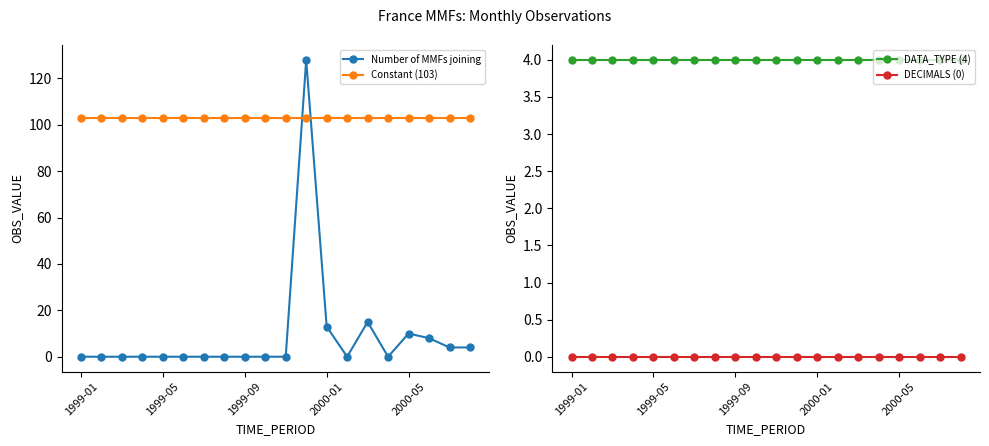

Reading left to right, what are all the values shown in this chart?

Number of MMFs joining: 0	0	0	0	0	0	0	0	0	0	0	128	13	0	15	0	10	8	4	4
Constant (103): 103	103	103	103	103	103	103	103	103	103	103	103	103	103	103	103	103	103	103	103
DATA_TYPE (4): 4	4	4	4	4	4	4	4	4	4	4	4	4	4	4	4	4	4	4	4
DECIMALS (0): 0	0	0	0	0	0	0	0	0	0	0	0	0	0	0	0	0	0	0	0